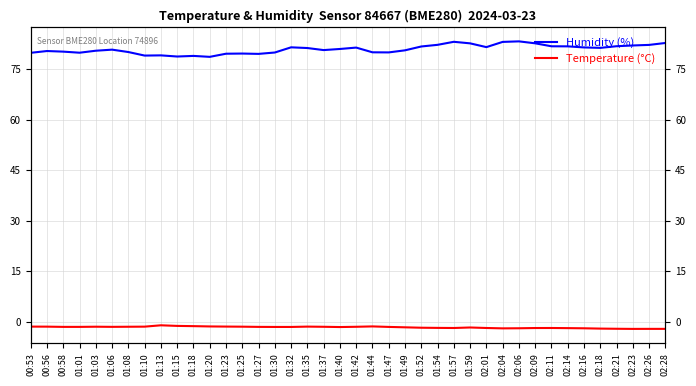

Which series changed the most between 01:42 and 02:18?

Temperature (°C)